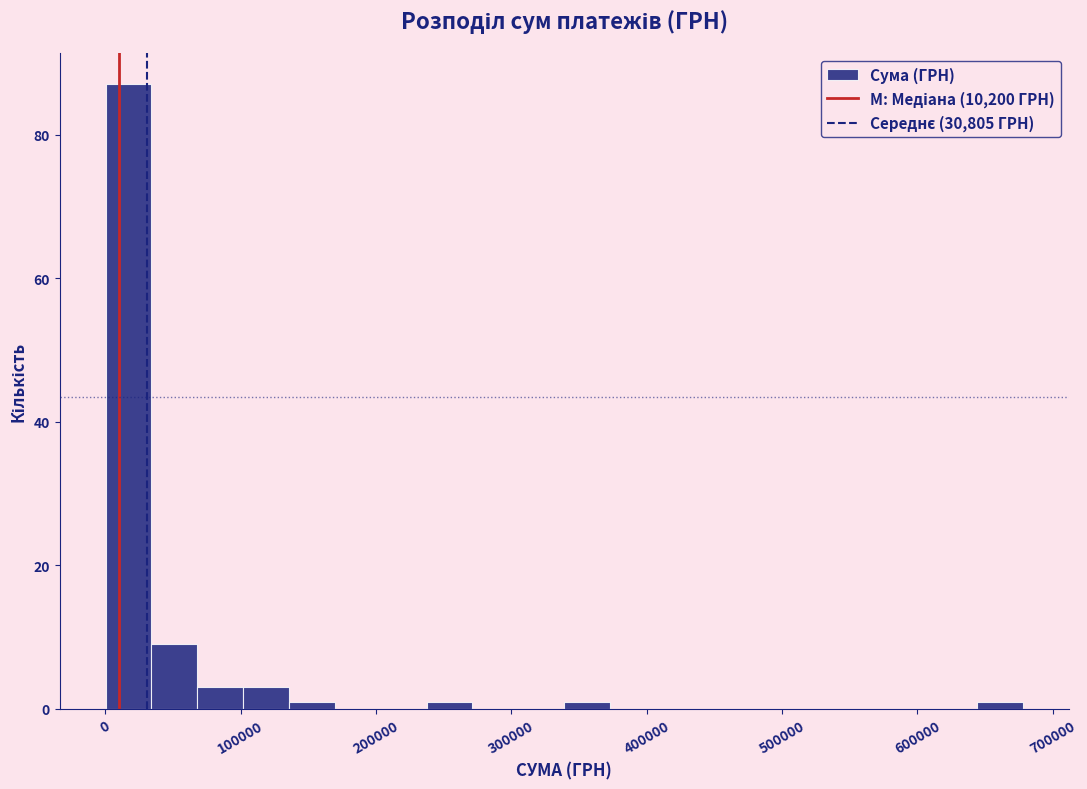

Read against the x-axis, roughly where is the centre of the tallest bar?

20000